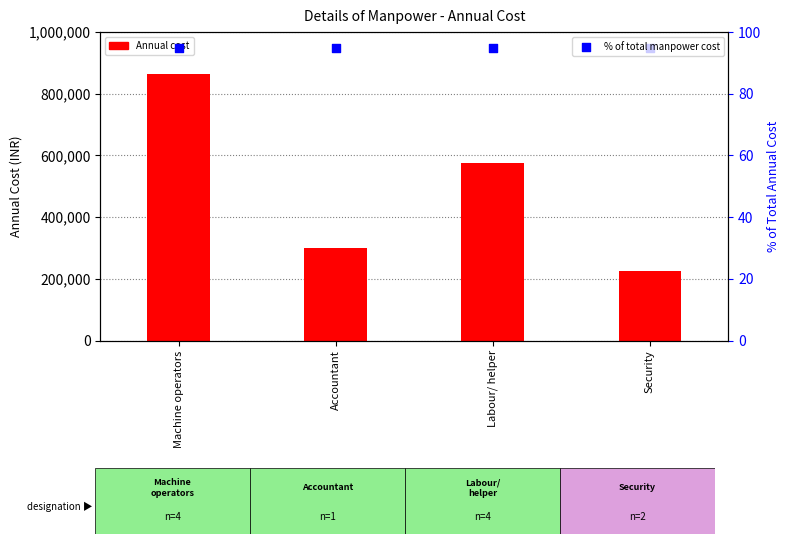

Which series has the widest spread of Y values?

Annual cost